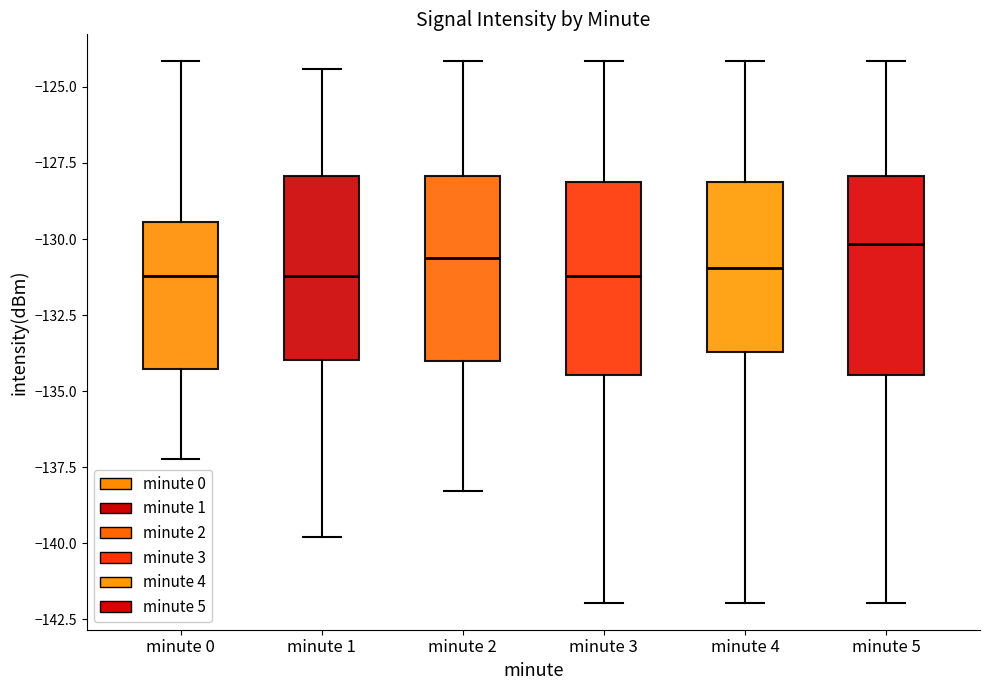

Where does the lower whisker of the box for minute 0 end on the y-axis? The values are not printed on the chart, so give them approximately, as read against the axis.

-137.0